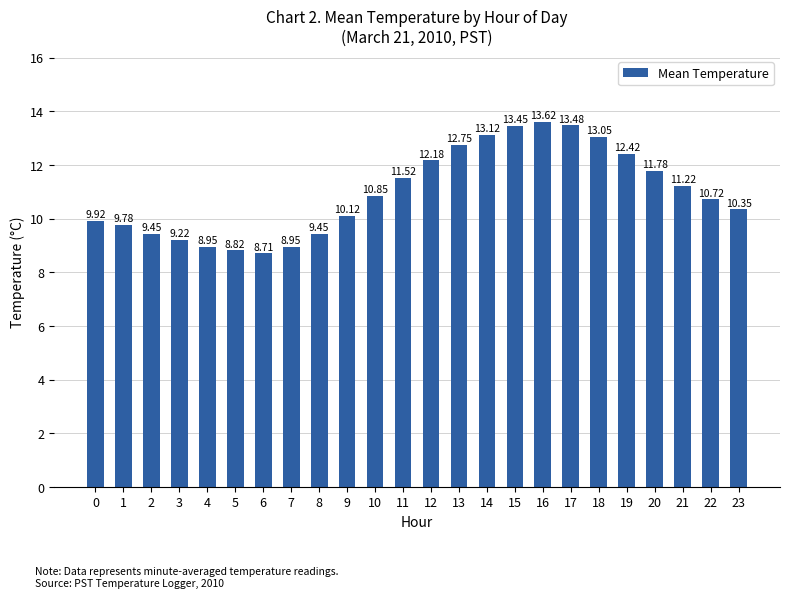

Approximately how many times larger is the value at 20 compared to 1?

1.2